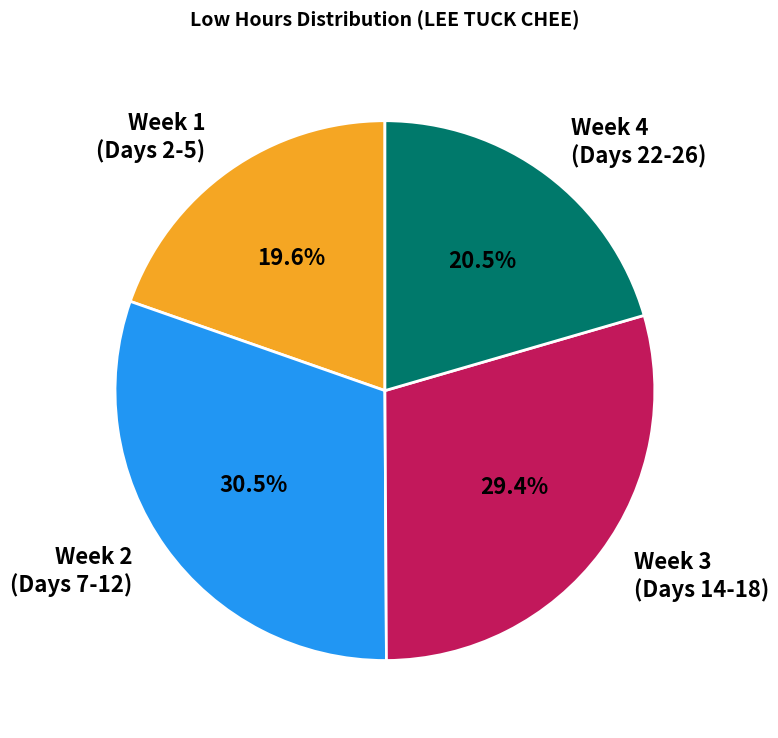

To the nearest percent, what is the average slice percentage?

25%